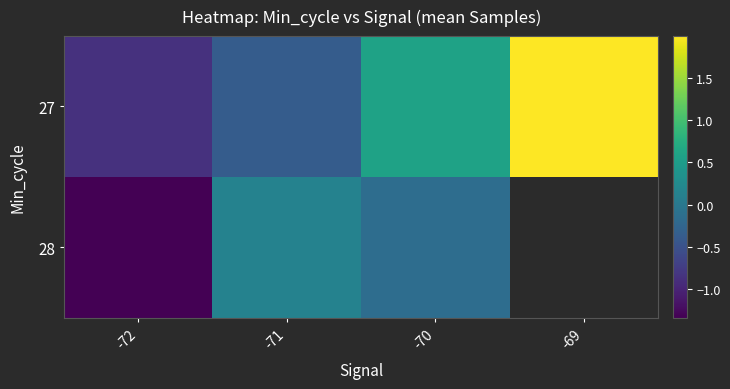

True or false: 27 has a value of 3.4 at -69.

False